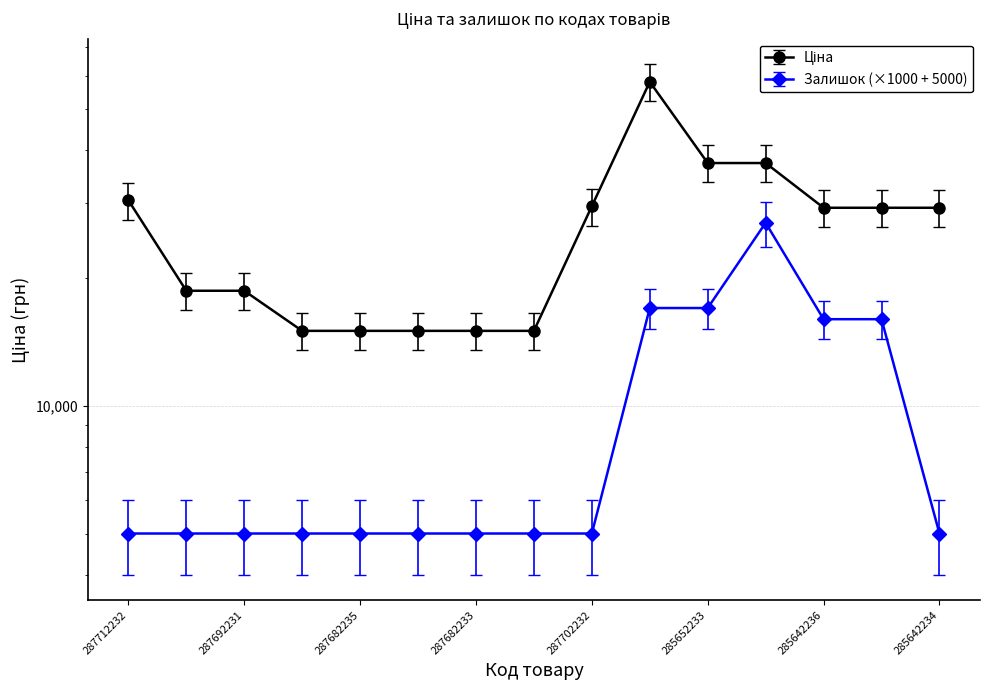

What is the spread (max minus min) of values at 287682235?

10019.2